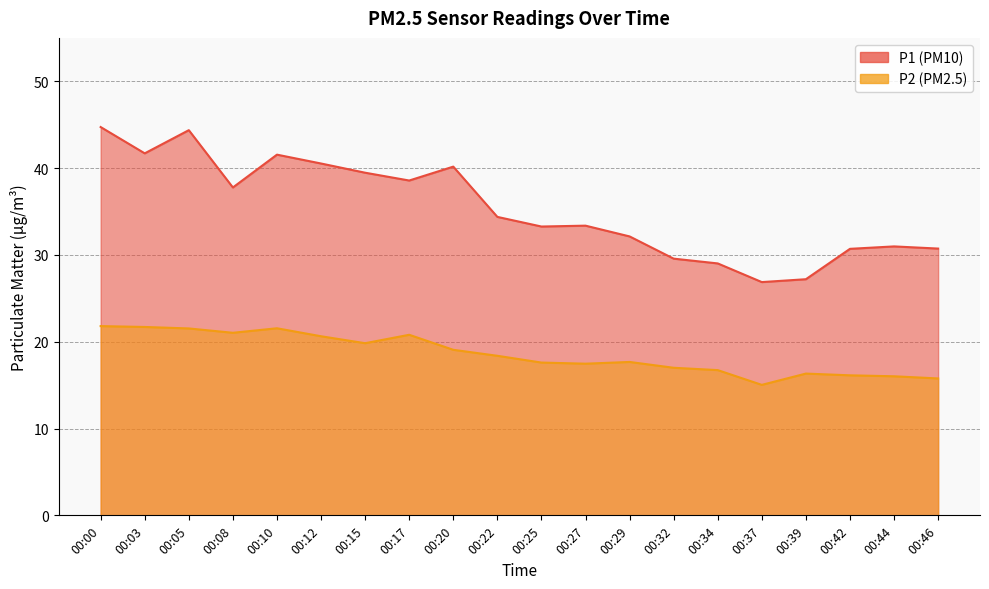

Count the number of data series in this chart.

2